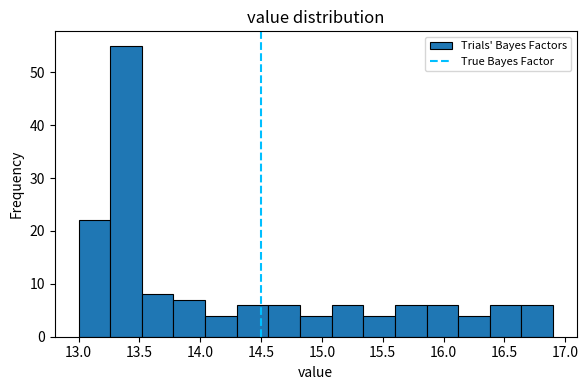

Reading left to right, transcribe this chart: for each bar, give the range it covers on the x-axis and its height. Neither the bar edges nor the heights are printed on the chart, so give them approximately, as read against the axes.

13.00 to 13.26: 22
13.26 to 13.52: 55
13.52 to 13.78: 8
13.78 to 14.04: 7
14.04 to 14.30: 4
14.30 to 14.56: 6
14.56 to 14.82: 6
14.82 to 15.08: 4
15.08 to 15.34: 6
15.34 to 15.60: 4
15.60 to 15.86: 6
15.86 to 16.12: 6
16.12 to 16.38: 4
16.38 to 16.64: 6
16.64 to 16.90: 6